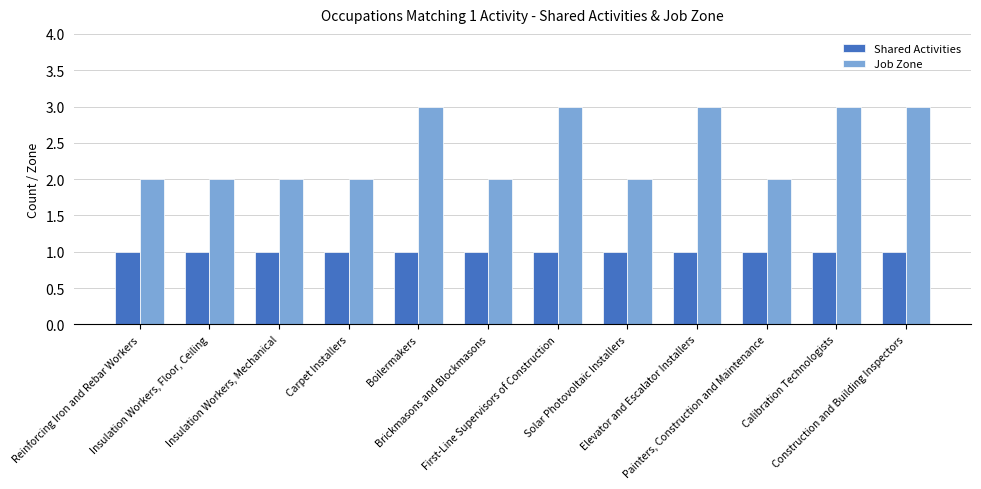

Reading right to left, extract all data points from this chart.

Shared Activities: Construction and Building Inspectors=1	Calibration Technologists=1	Painters, Construction and Maintenance=1	Elevator and Escalator Installers=1	Solar Photovoltaic Installers=1	First-Line Supervisors of Construction=1	Brickmasons and Blockmasons=1	Boilermakers=1	Carpet Installers=1	Insulation Workers, Mechanical=1	Insulation Workers, Floor, Ceiling=1	Reinforcing Iron and Rebar Workers=1
Job Zone: Construction and Building Inspectors=3	Calibration Technologists=3	Painters, Construction and Maintenance=2	Elevator and Escalator Installers=3	Solar Photovoltaic Installers=2	First-Line Supervisors of Construction=3	Brickmasons and Blockmasons=2	Boilermakers=3	Carpet Installers=2	Insulation Workers, Mechanical=2	Insulation Workers, Floor, Ceiling=2	Reinforcing Iron and Rebar Workers=2